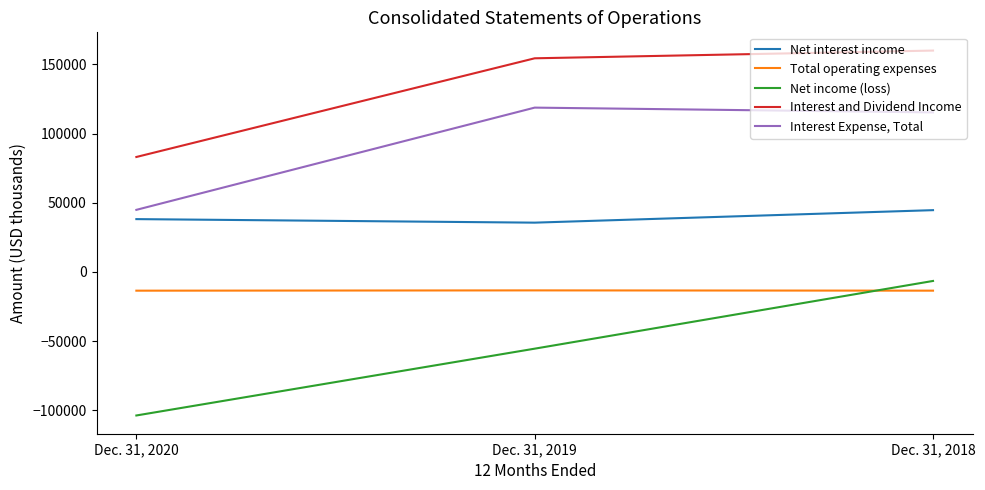

The value of Interest and Dividend Income at Dec. 31, 2018 is 249168. True or false?

False